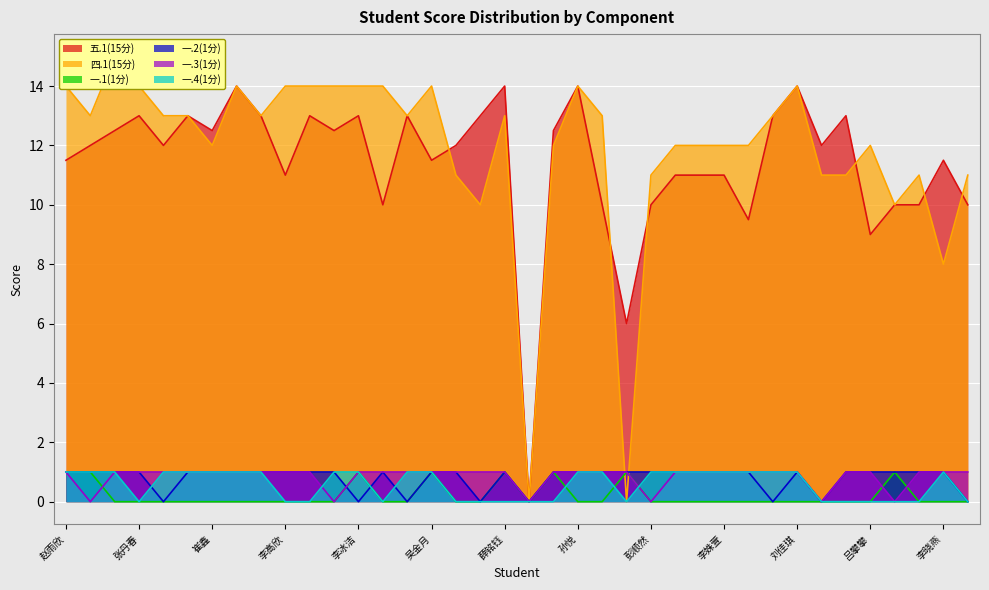

Reading left to right, extract all data points from this chart.

五.1(15分): 11.5	12.0	12.5	13.0	12.0	13.0	12.5	14.0	13.0	11.0	13.0	12.5	13.0	10.0	13.0	11.5	12.0	13.0	14.0	0.0	12.5	14.0	10.0	6.0	10.0	11.0	11.0	11.0	9.5	13.0	14.0	12.0	13.0	9.0	10.0	10.0	11.5	10.0
四.1(15分): 14.0	13.0	15.0	14.0	13.0	13.0	12.0	14.0	13.0	14.0	14.0	14.0	14.0	14.0	13.0	14.0	11.0	10.0	13.0	0.0	12.0	14.0	13.0	0.0	11.0	12.0	12.0	12.0	12.0	13.0	14.0	11.0	11.0	12.0	10.0	11.0	8.0	11.0
一.1(1分): 1.0	1.0	0.0	0.0	0.0	0.0	0.0	0.0	0.0	0.0	0.0	0.0	1.0	0.0	0.0	1.0	0.0	0.0	1.0	0.0	1.0	0.0	0.0	1.0	0.0	0.0	0.0	0.0	0.0	0.0	0.0	0.0	0.0	0.0	1.0	0.0	0.0	0.0
一.2(1分): 1.0	1.0	1.0	1.0	0.0	1.0	1.0	1.0	1.0	1.0	1.0	1.0	0.0	1.0	0.0	1.0	1.0	0.0	1.0	0.0	1.0	1.0	1.0	1.0	1.0	1.0	1.0	1.0	1.0	0.0	1.0	0.0	1.0	1.0	1.0	1.0	1.0	0.0
一.3(1分): 1.0	0.0	1.0	1.0	1.0	1.0	1.0	1.0	1.0	1.0	1.0	0.0	1.0	1.0	1.0	1.0	1.0	1.0	1.0	0.0	1.0	1.0	1.0	1.0	0.0	1.0	1.0	1.0	1.0	1.0	1.0	0.0	1.0	1.0	0.0	1.0	1.0	1.0
一.4(1分): 1.0	1.0	1.0	0.0	1.0	1.0	1.0	1.0	1.0	0.0	0.0	1.0	1.0	0.0	1.0	1.0	0.0	0.0	0.0	0.0	0.0	1.0	1.0	0.0	1.0	1.0	1.0	1.0	1.0	1.0	1.0	0.0	0.0	0.0	0.0	0.0	1.0	0.0